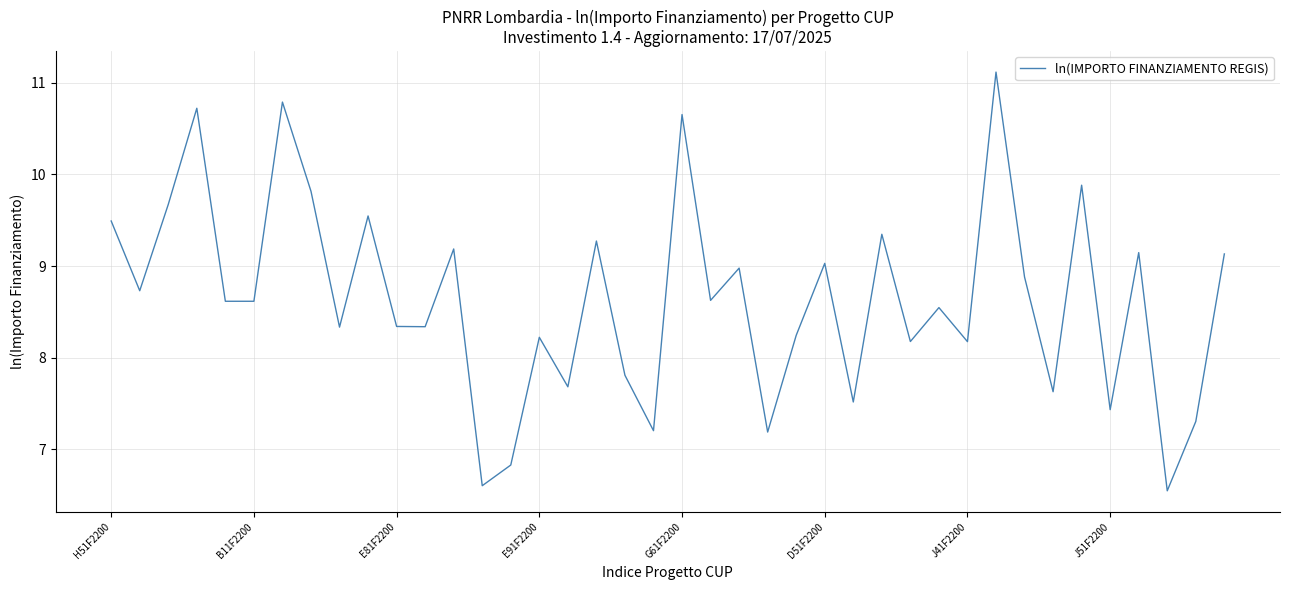

What is the smallest value displayed?

6.5